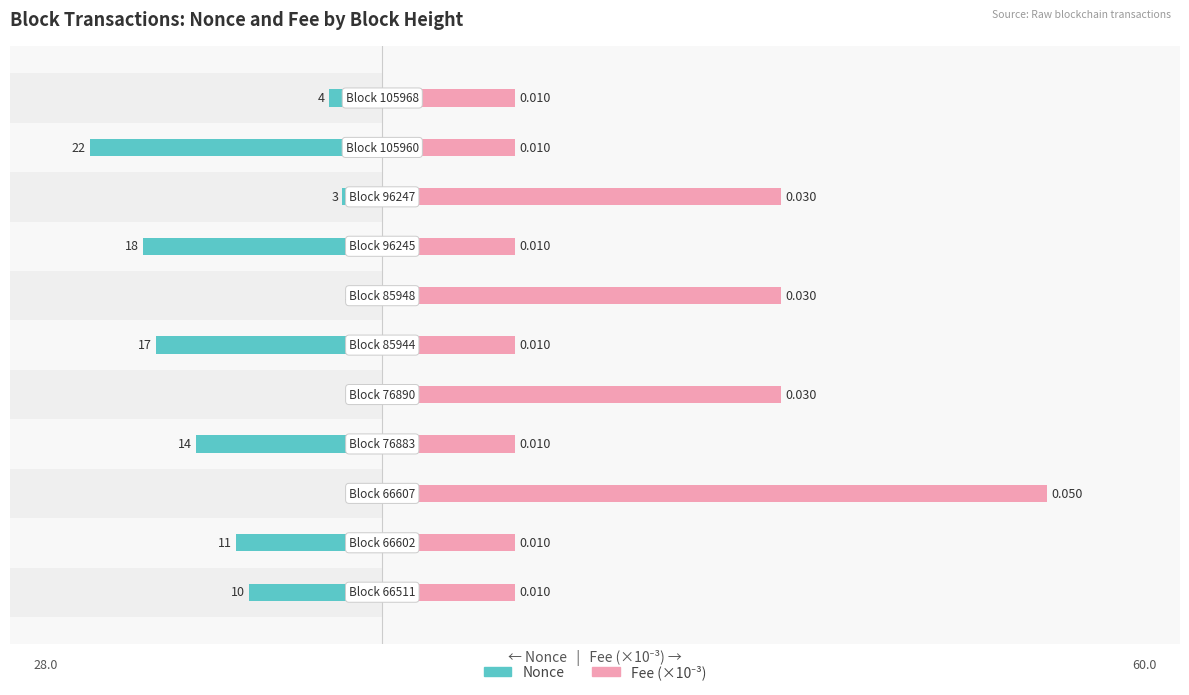

What is the difference between the Nonce values at 5 and 9?

5